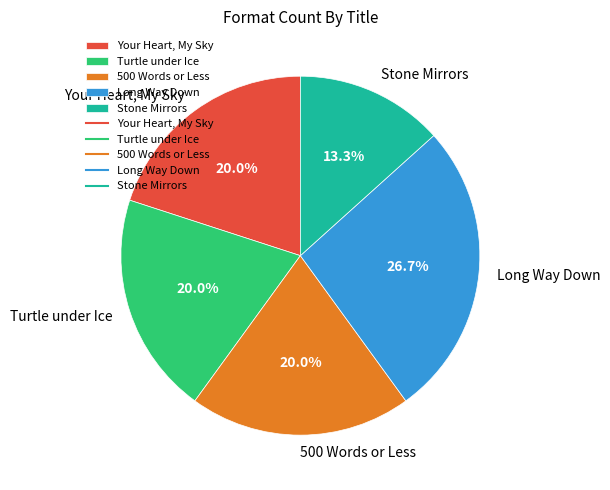

What is the smallest slice in the pie chart?

Stone Mirrors